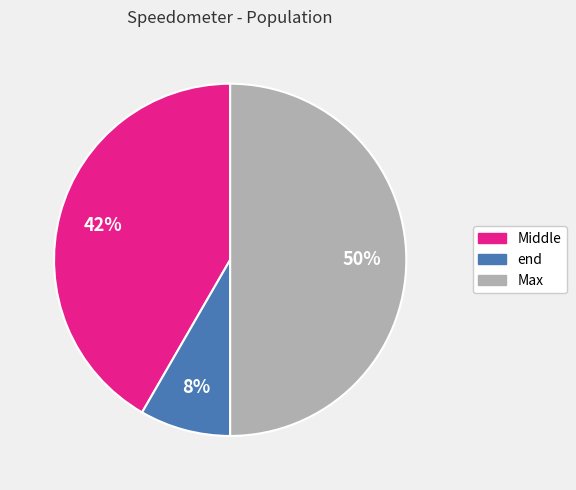

To the nearest percent, what percentage of the pie is Max?

50%